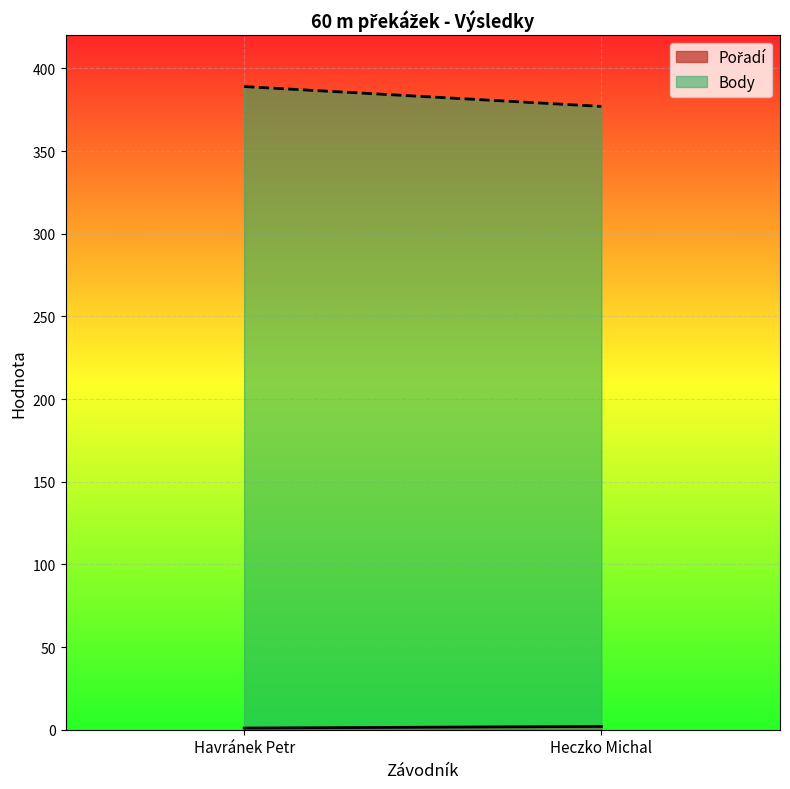

What is the smallest value displayed?

1